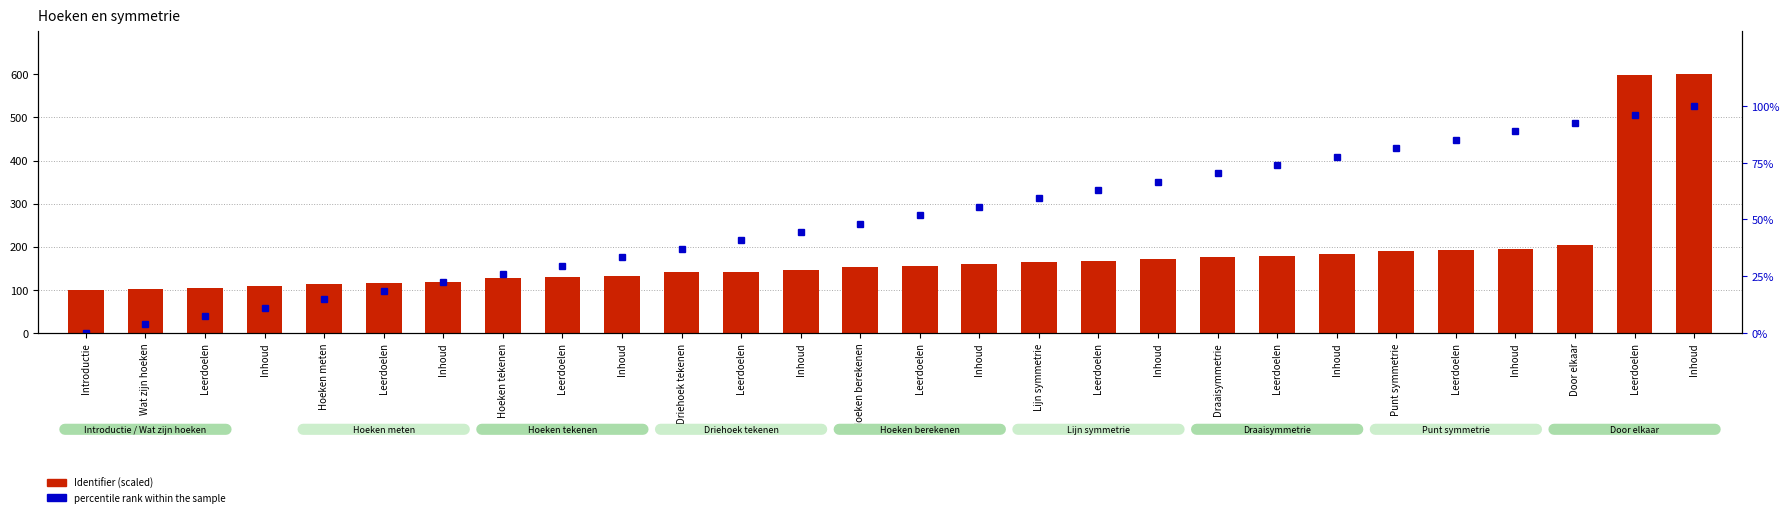

What is the average value of the percentile rank within the sample series?

50.0